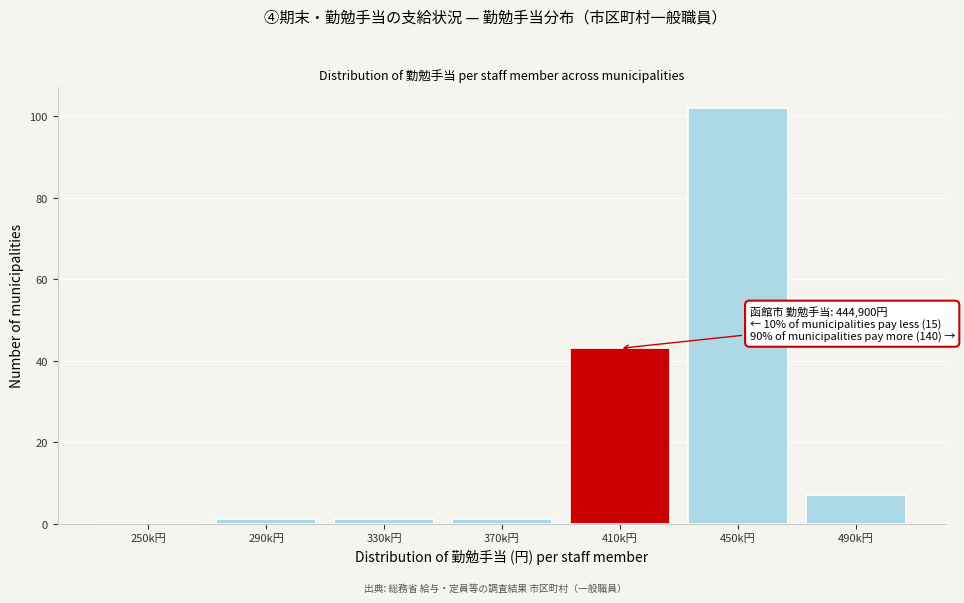

Reading left to right, what are all the values shown in this chart?

250k円=0	290k円=1	330k円=1	370k円=1	410k円=43	450k円=102	490k円=7